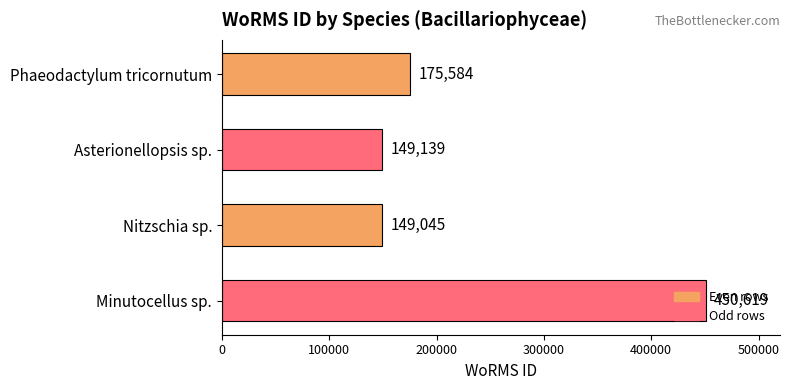

How many bars are there in total?

4